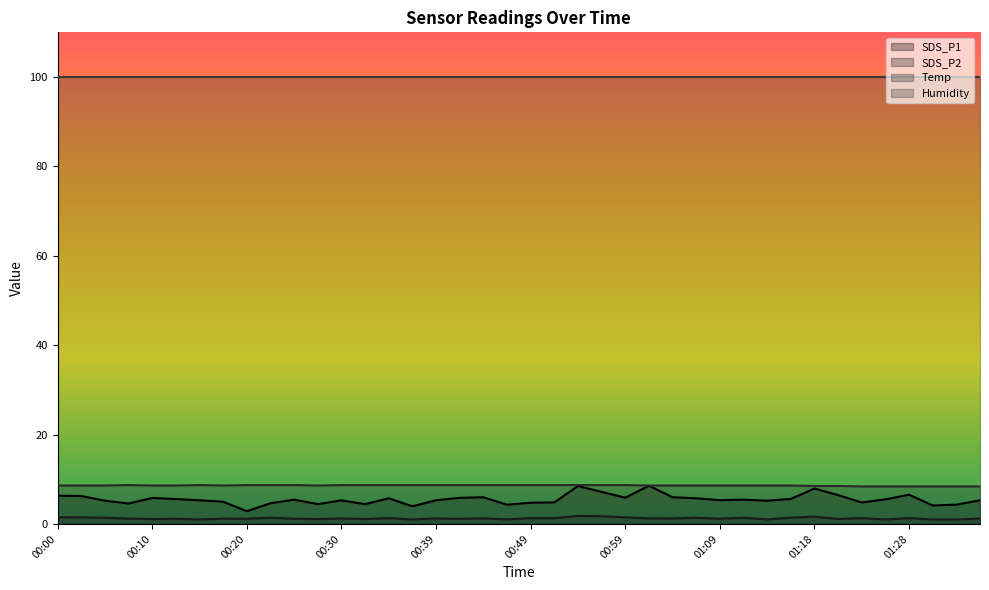

What is the difference between the maximum and minimum values in the SDS_P1 series?

5.7